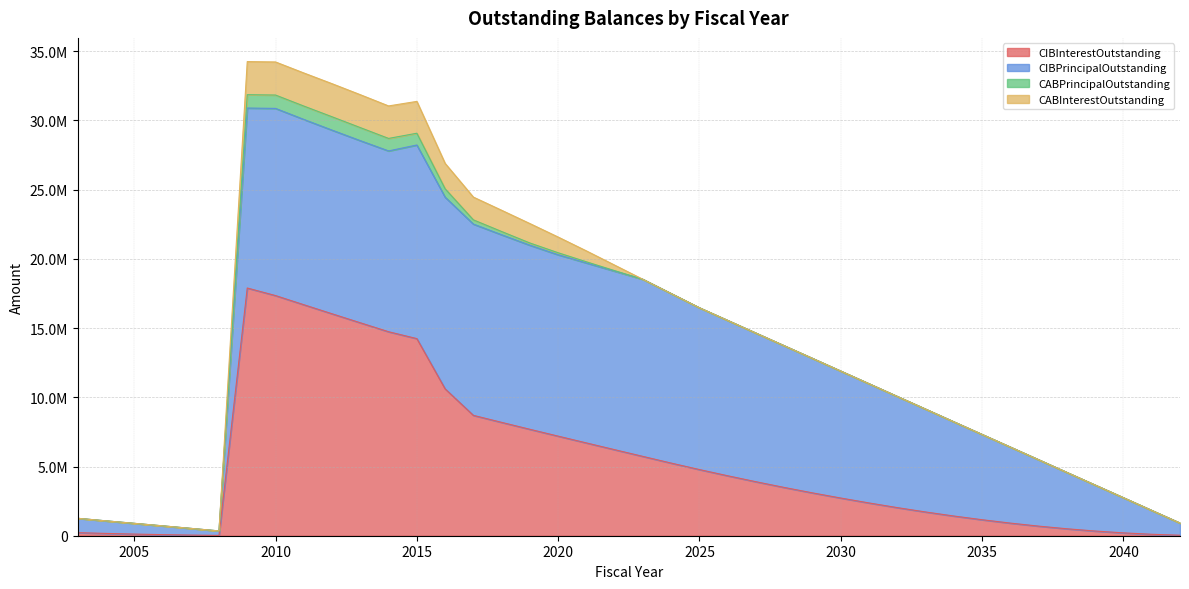

Read the CABPrincipalOutstanding value at 2019.

161016.0